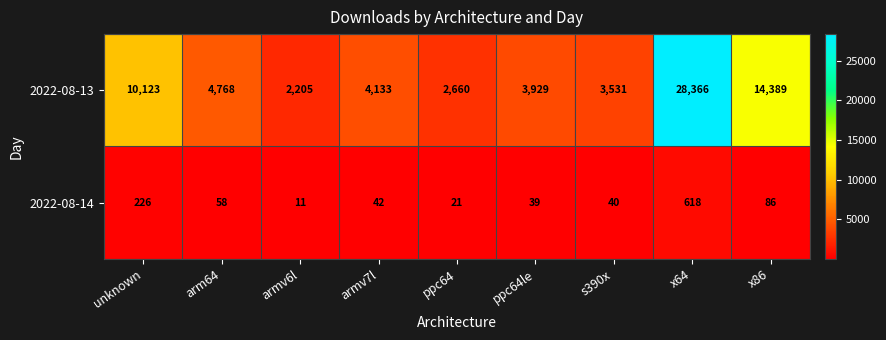

At which category is the sum across all series the highest?

x64